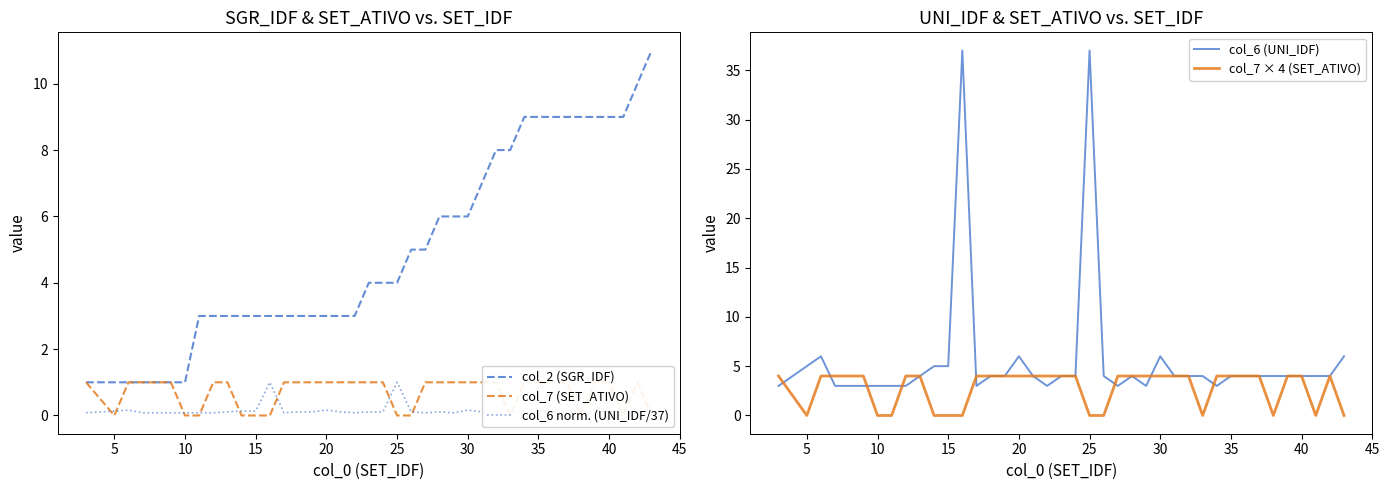

The col_2 (SGR_IDF) series shows 2.8 at 40. True or false?

False